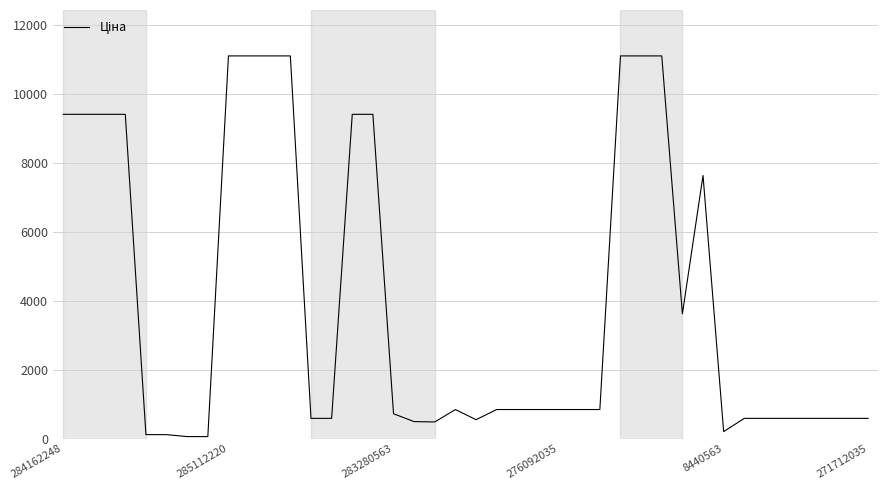

What is the smallest value displayed?

56.7